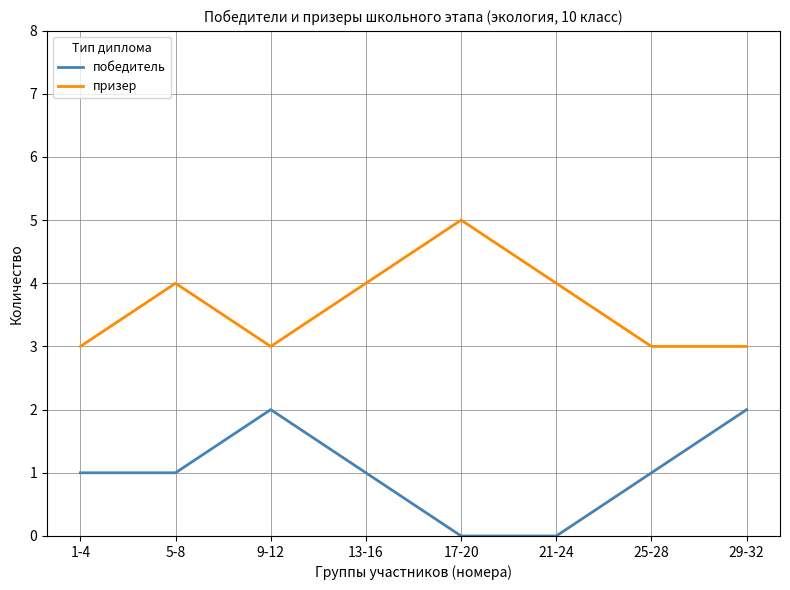

True or false: победитель and призер intersect in this chart.

False